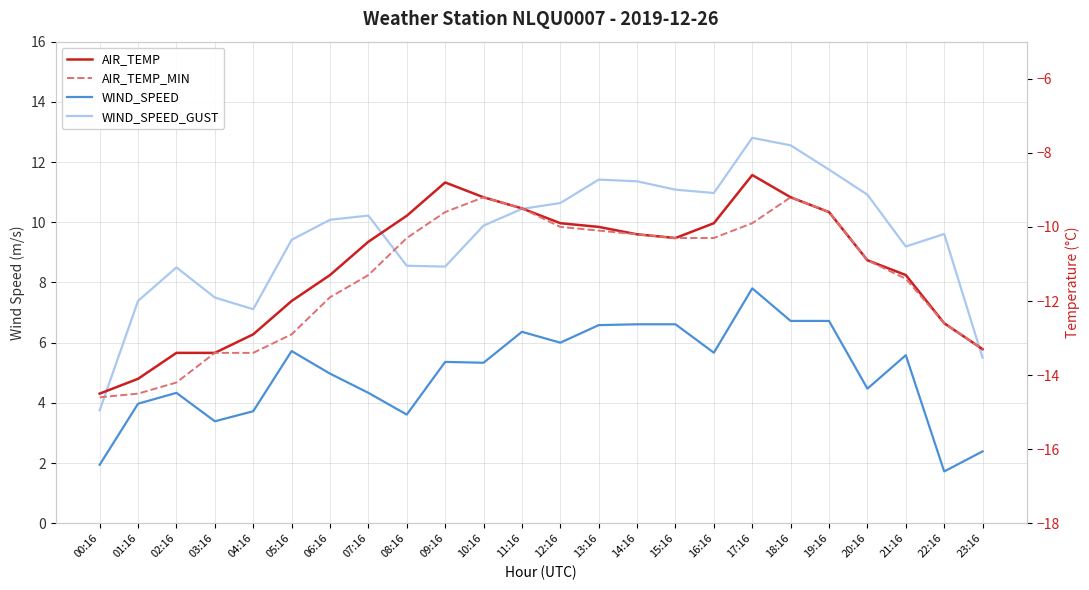

What are all the series names shown in the legend?

WIND_SPEED, WIND_SPEED_GUST, AIR_TEMP, AIR_TEMP_MIN